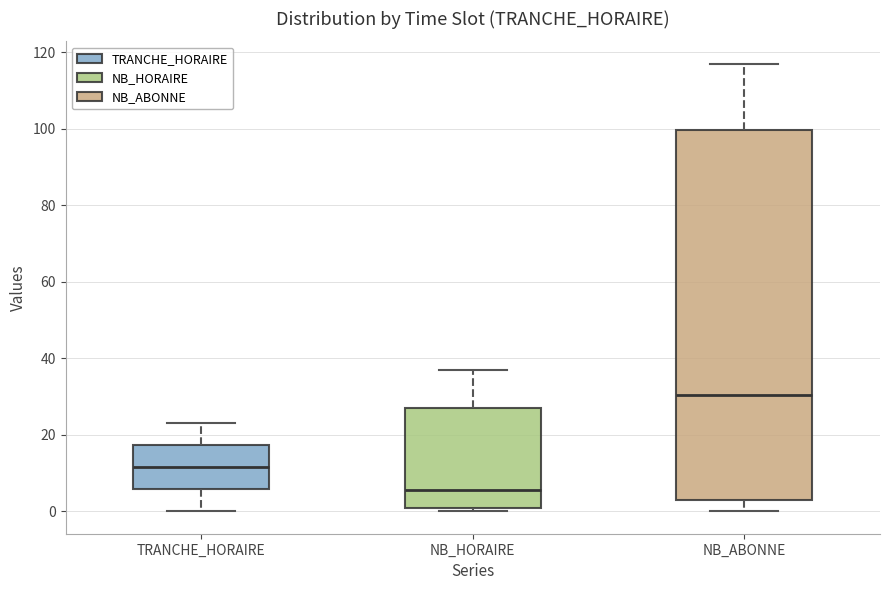

Which box has the highest median line?

NB_ABONNE